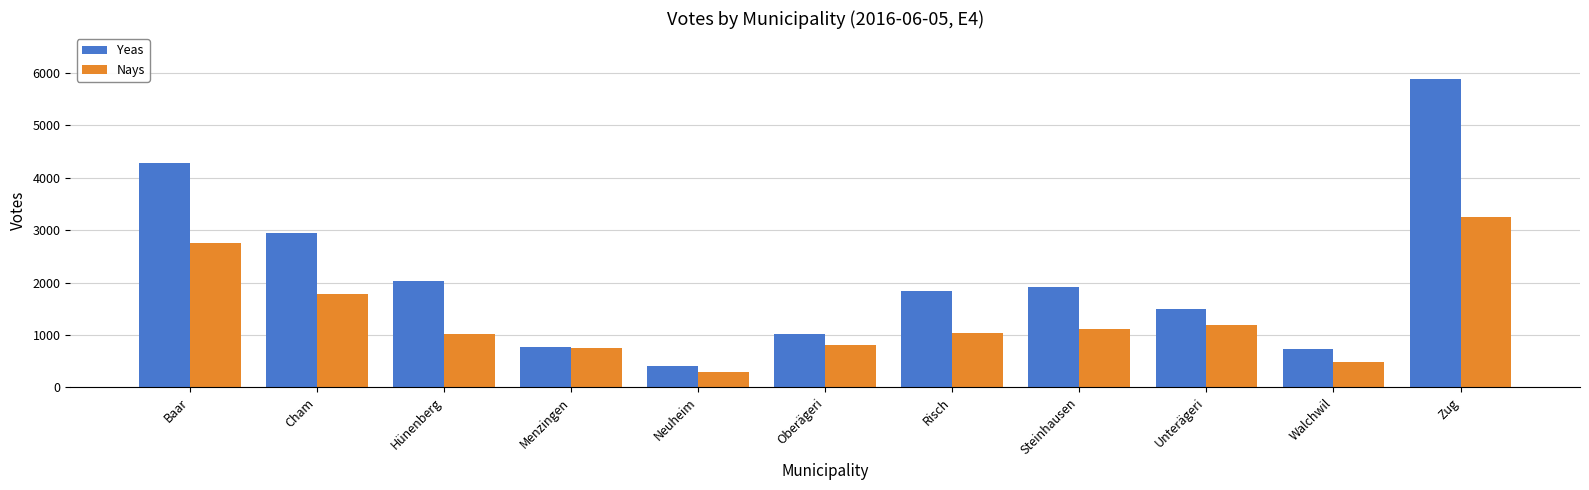

Rank the series at Unterägeri from lowest to highest value.

Nays, Yeas